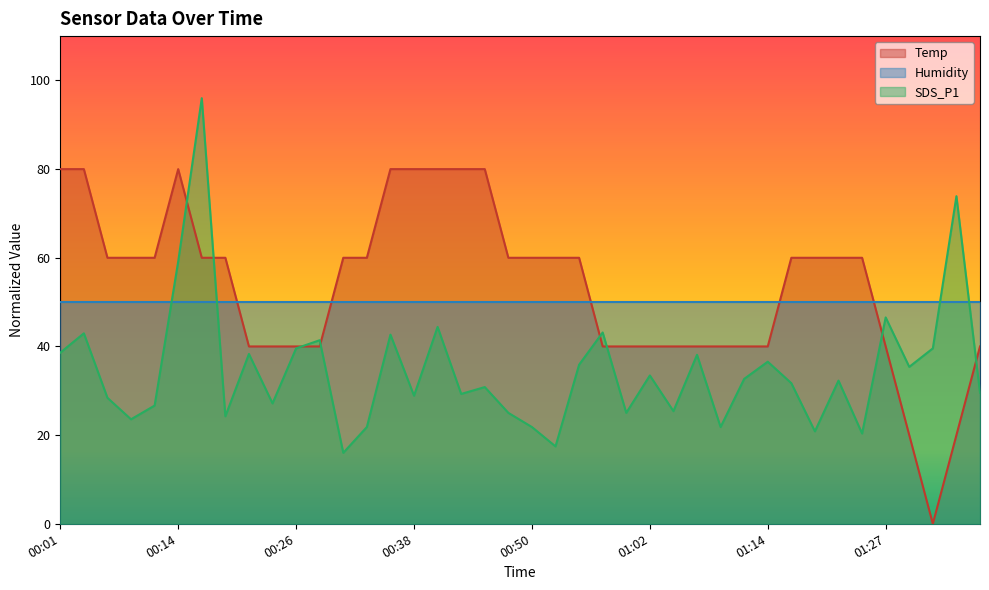

Does the chart display data point markers on the line(s)?

No